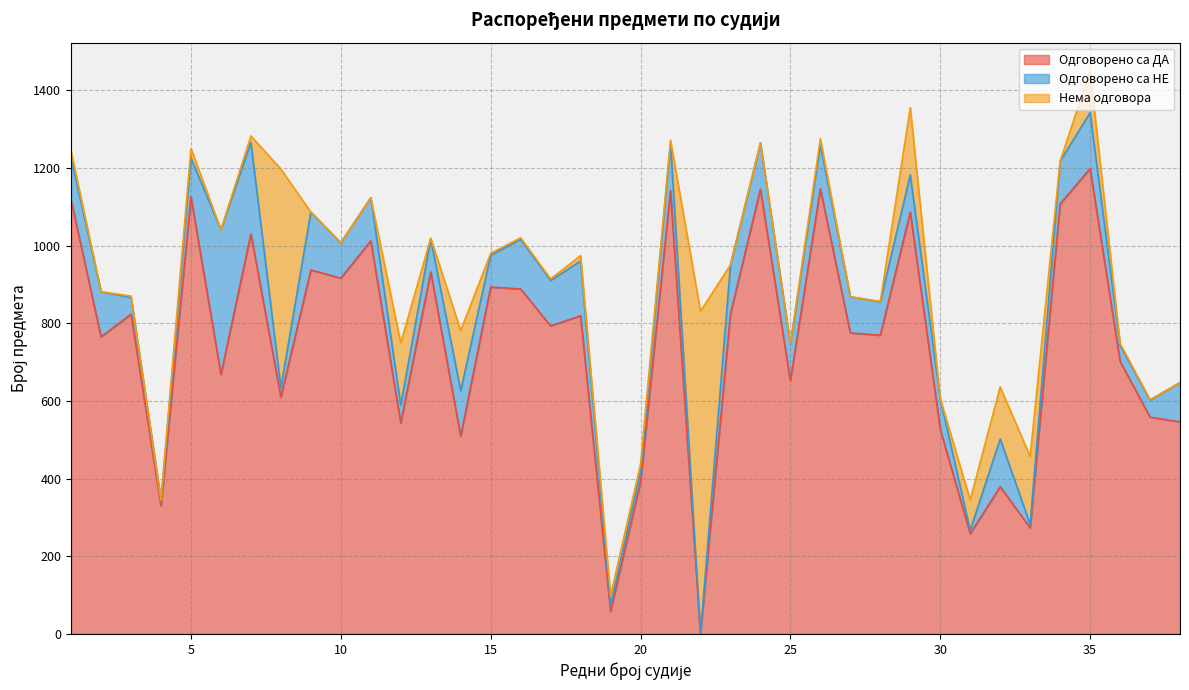

Is the value of Одговорено са ДА at 30 greater than the value of Одговорено са НЕ at 34?

Yes